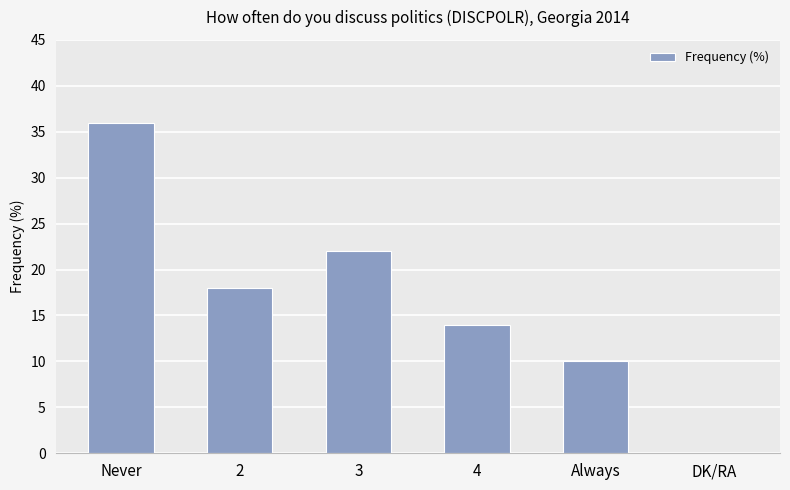

What is the sum of all values?

100